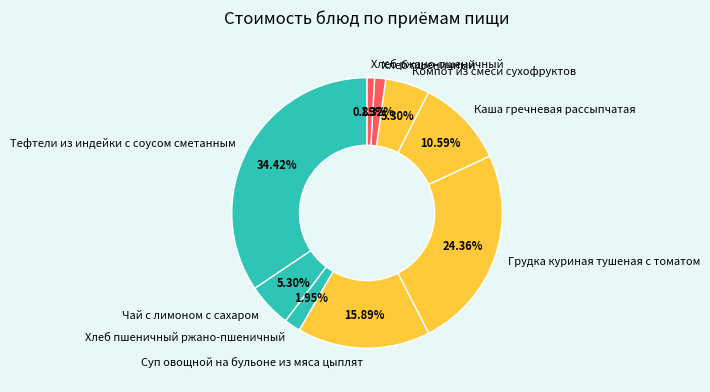

What is the largest slice in the pie chart?

Тефтели из индейки с соусом сметанным